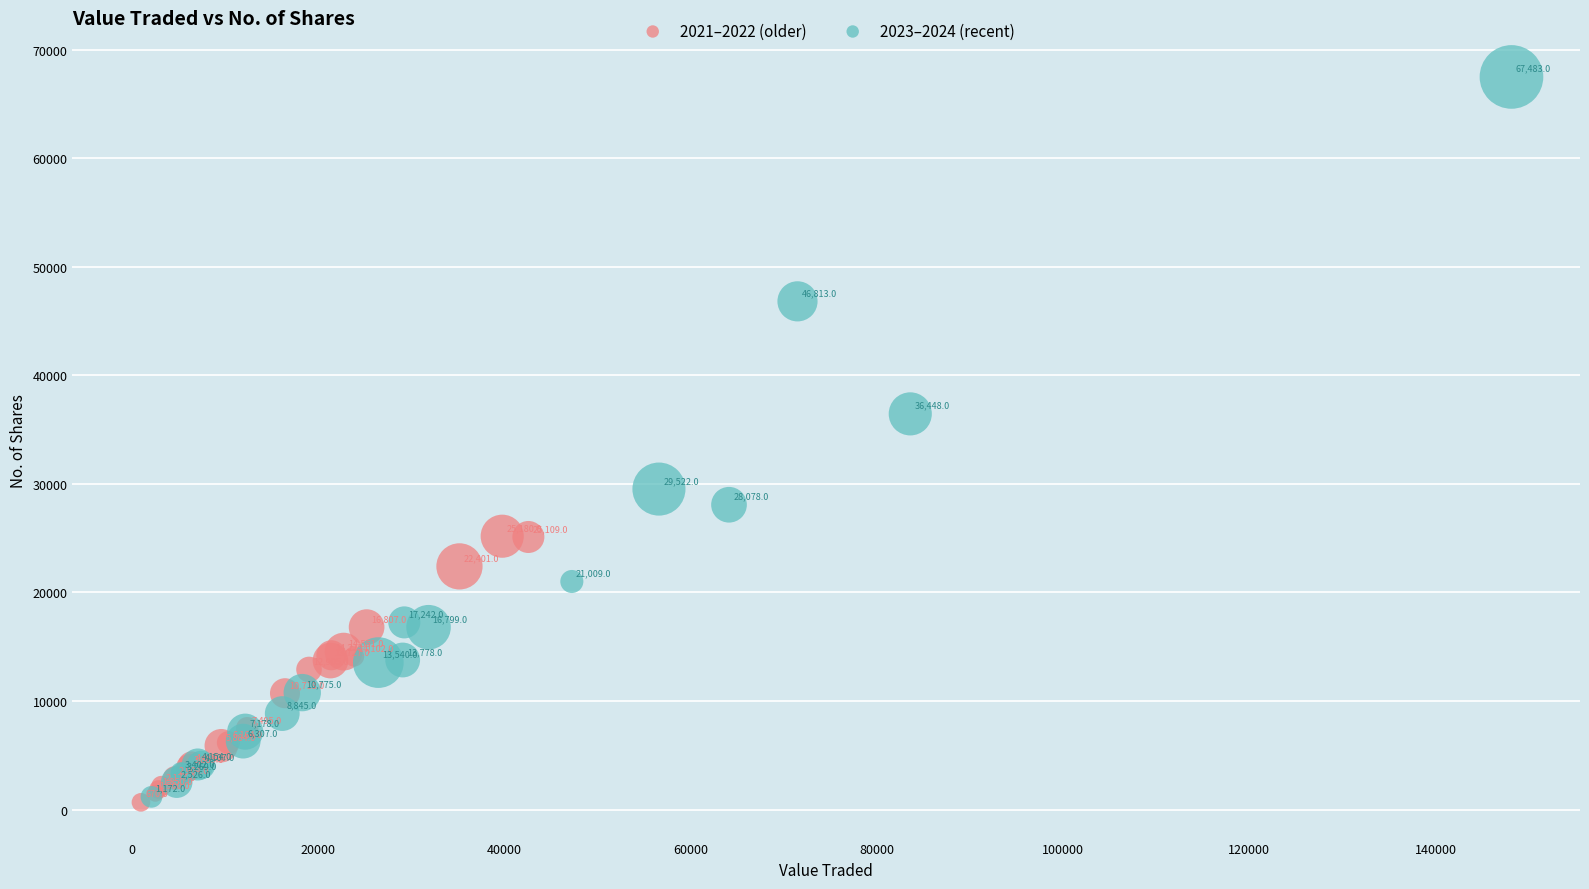

What are all the series names shown in the legend?

2021–2022 (older), 2023–2024 (recent)